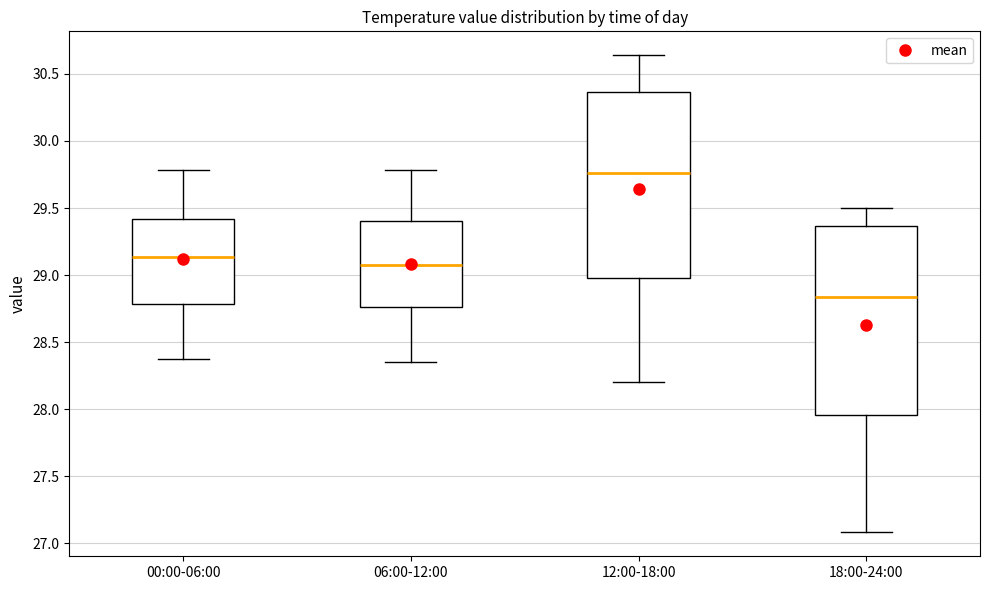

Where does the lower whisker of the box for 12:00-18:00 end on the y-axis? The values are not printed on the chart, so give them approximately, as read against the axis.

28.20